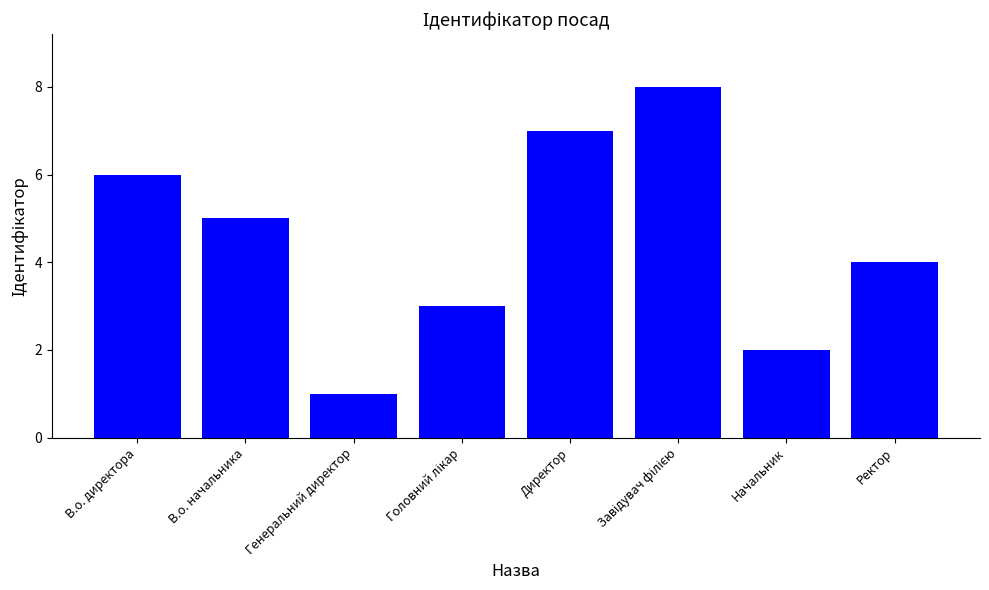

How many values are below 5?

4